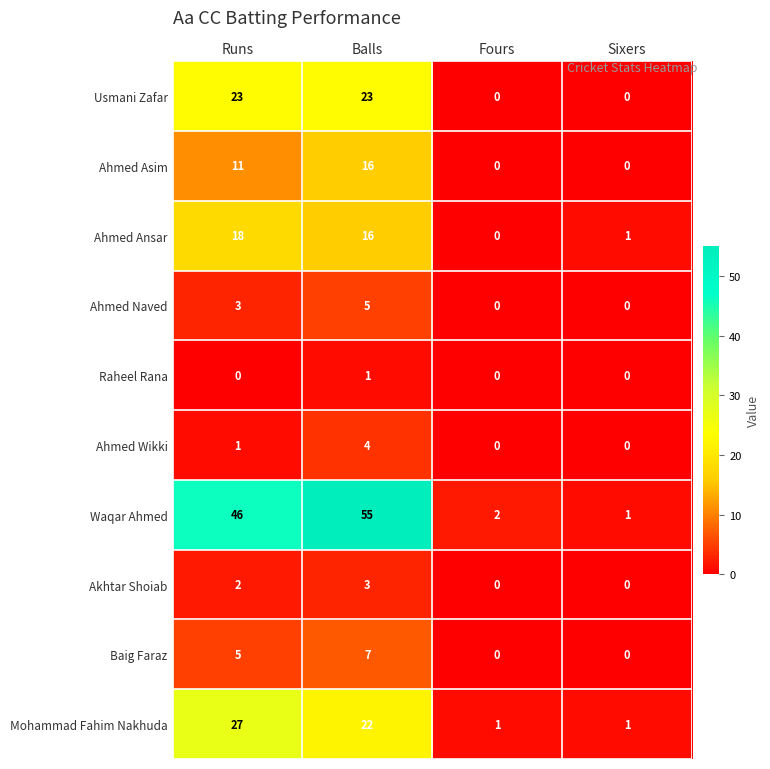

Count the Akhtar Shoiab values in the range 0 to 3.

4